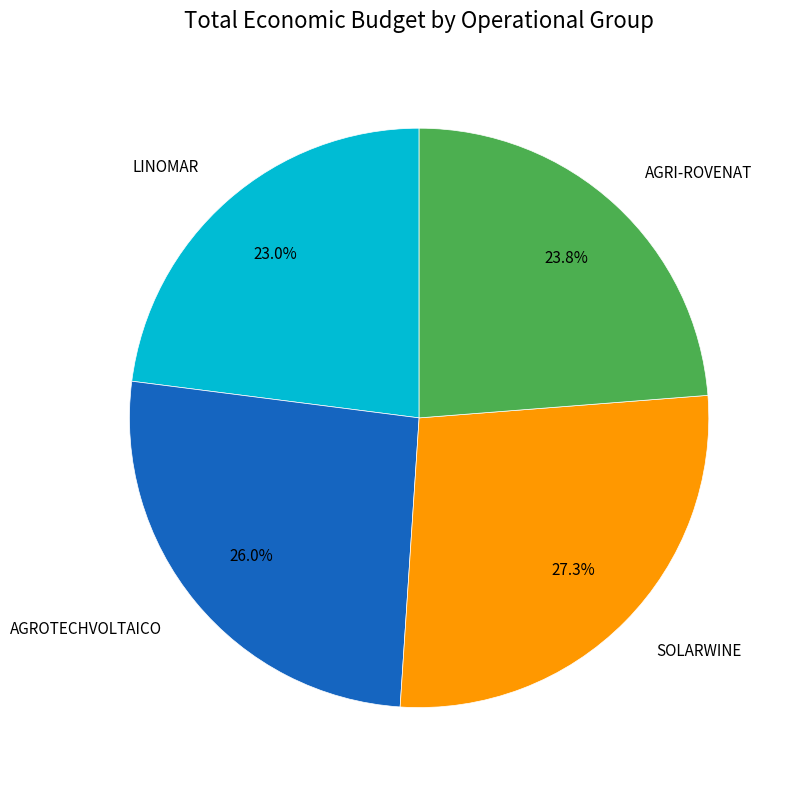

Is there any slice that represents more than half of the pie?

No